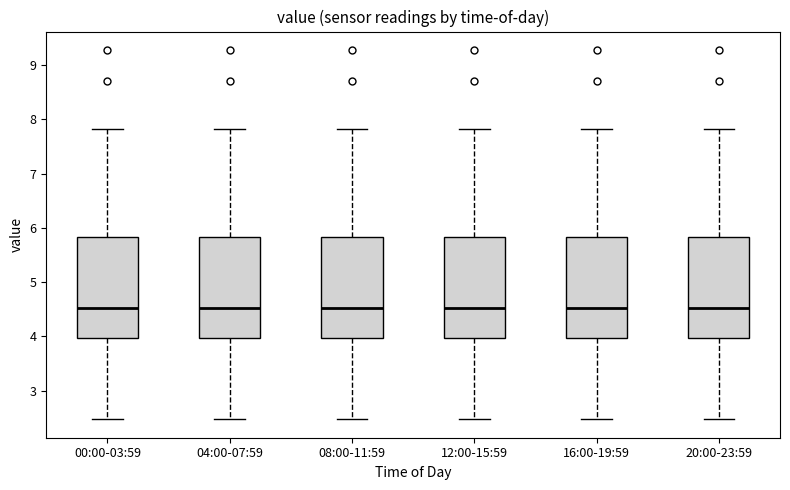

Where does the lower whisker of the box for 20:00-23:59 end on the y-axis? The values are not printed on the chart, so give them approximately, as read against the axis.

2.5